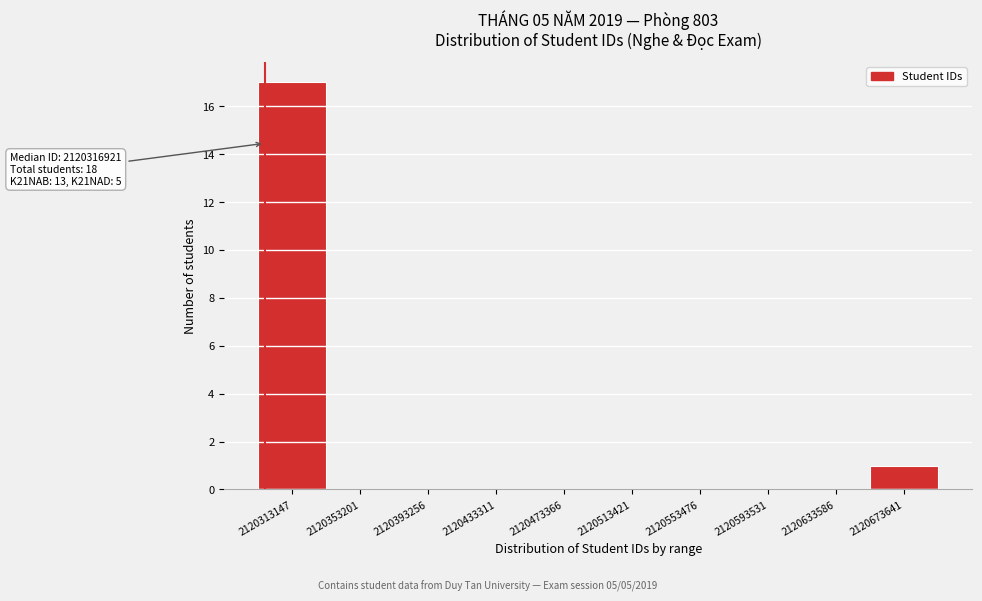

Reading right to left, extract all data points from this chart.

2120673641=1	2120633586=0	2120593531=0	2120553476=0	2120513421=0	2120473366=0	2120433311=0	2120393256=0	2120353201=0	2120313147=17